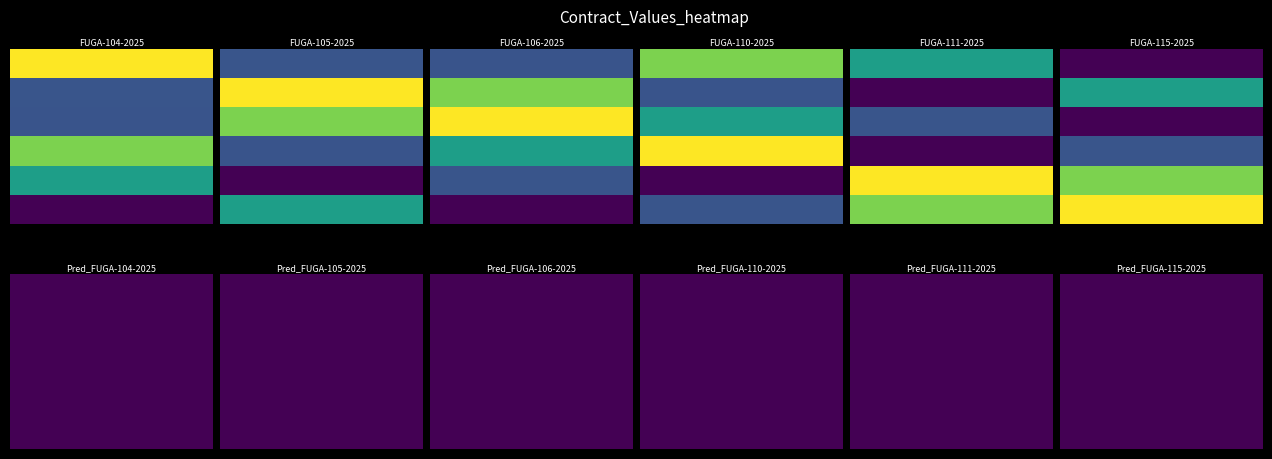

True or false: FUGA-CD-110-2025 has a value of 65168898 at FUGA-106-2025.

False